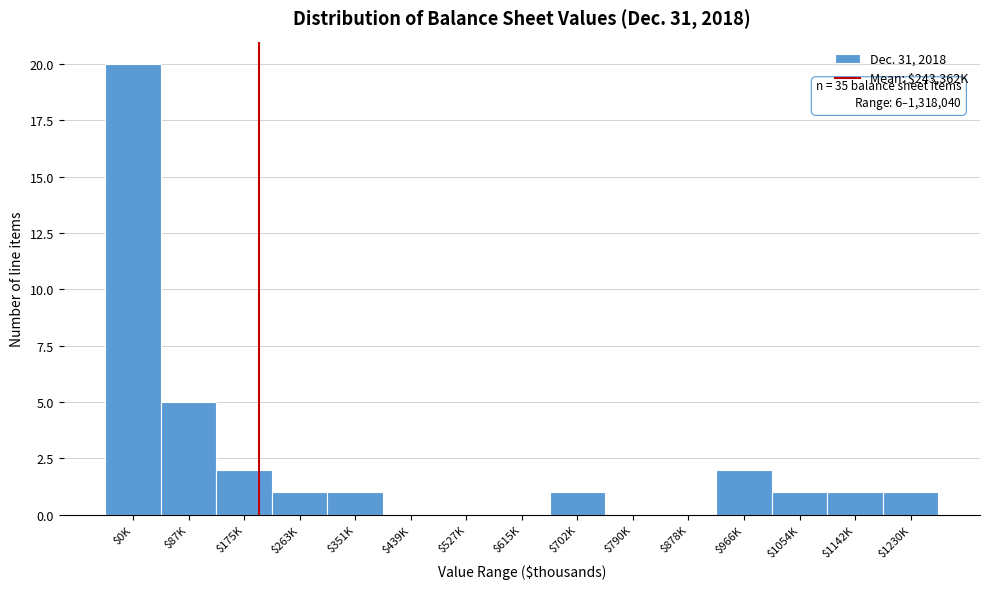

What is the sum of all values?

35